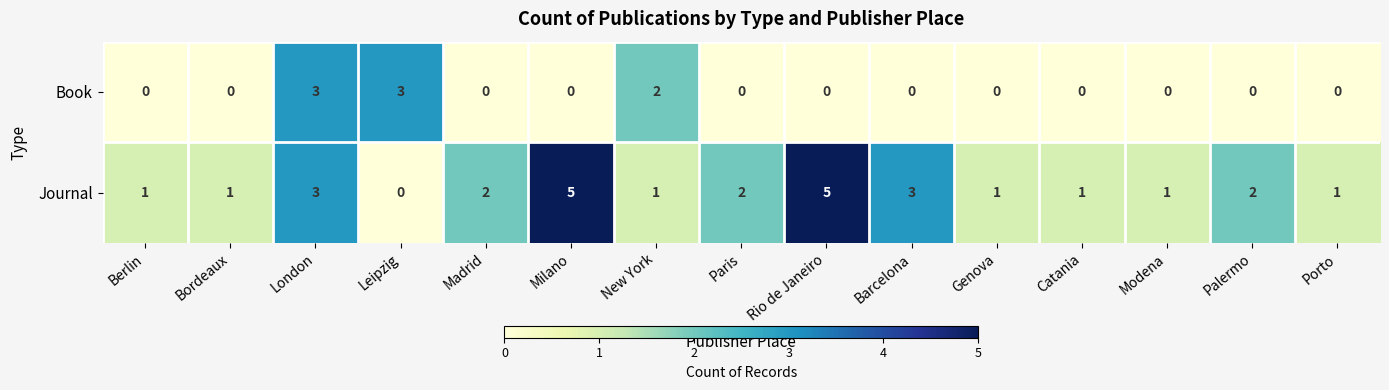

At Milano, list the series in order from smallest to largest.

Book, Journal